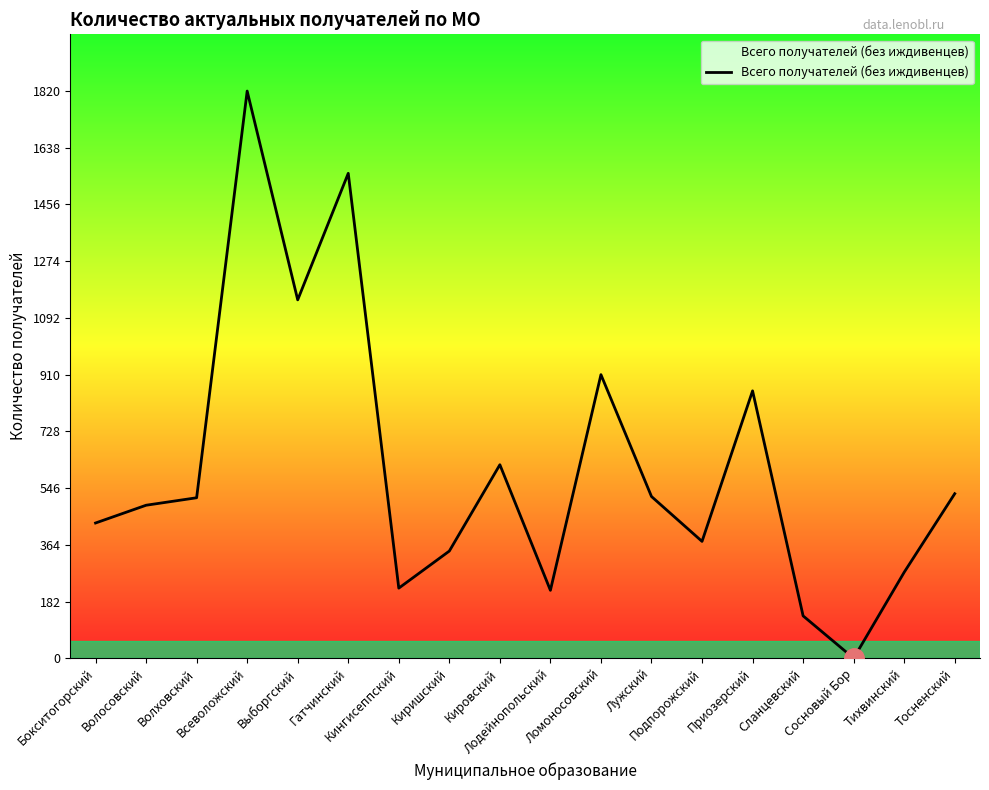

What is the difference between the maximum and minimum values?

1820